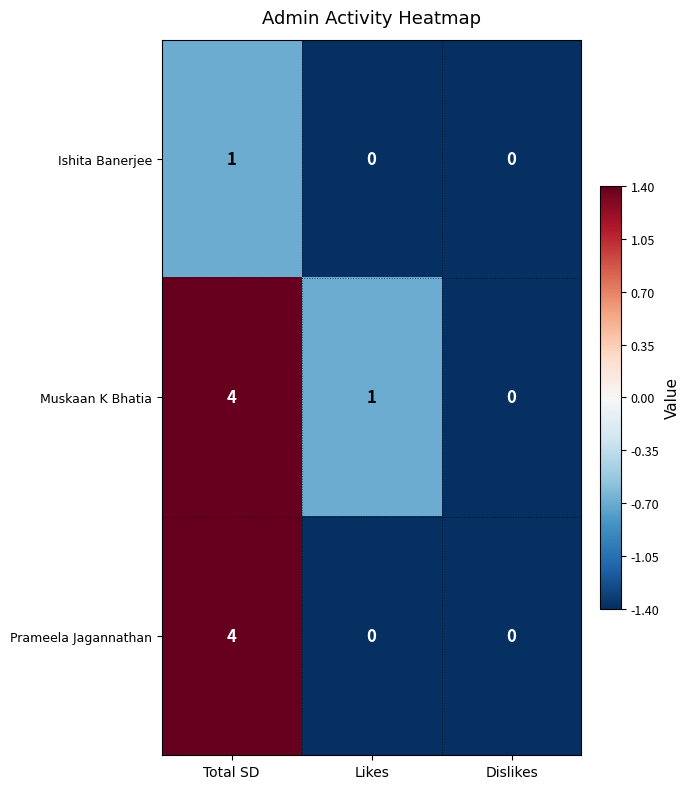

Reading left to right, extract all data points from this chart.

Ishita Banerjee: 1	0	0
Muskaan K Bhatia: 4	1	0
Prameela Jagannathan: 4	0	0